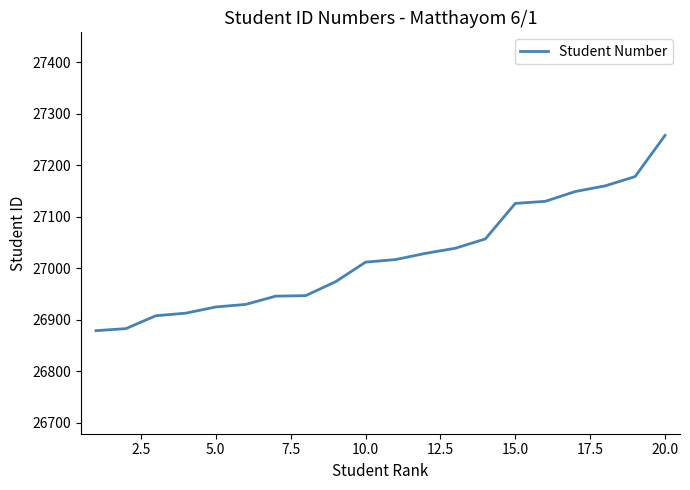

What is the difference between the maximum and minimum values?

379